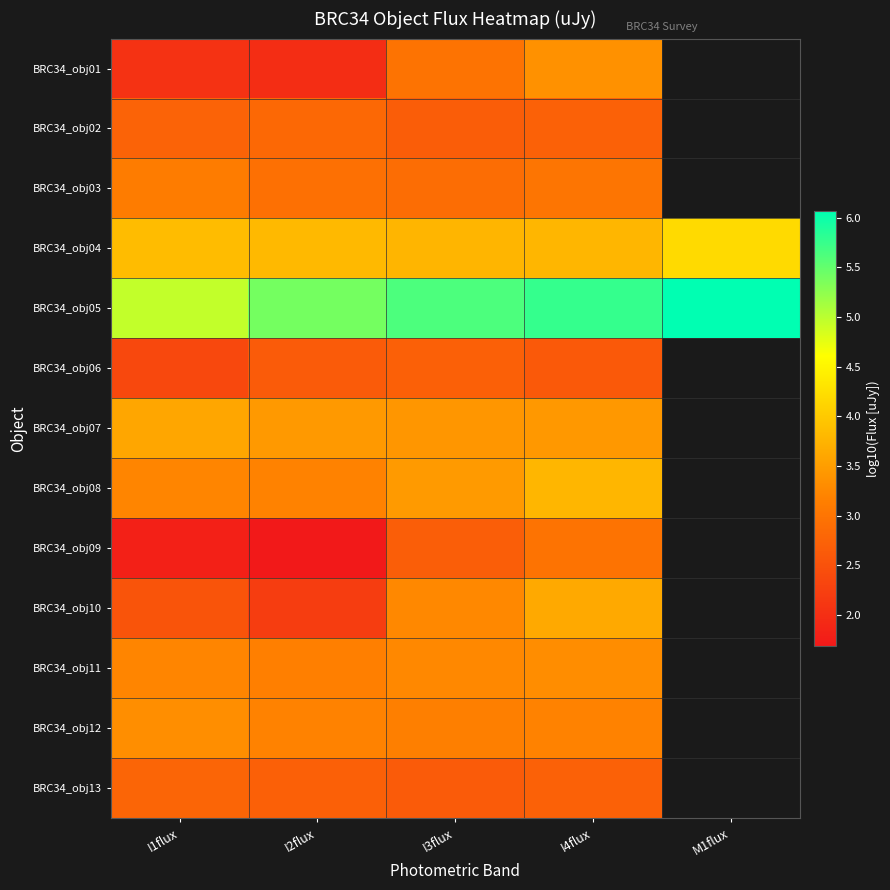

Where is BRC34_obj05 nearest to the value 5?

I1flux